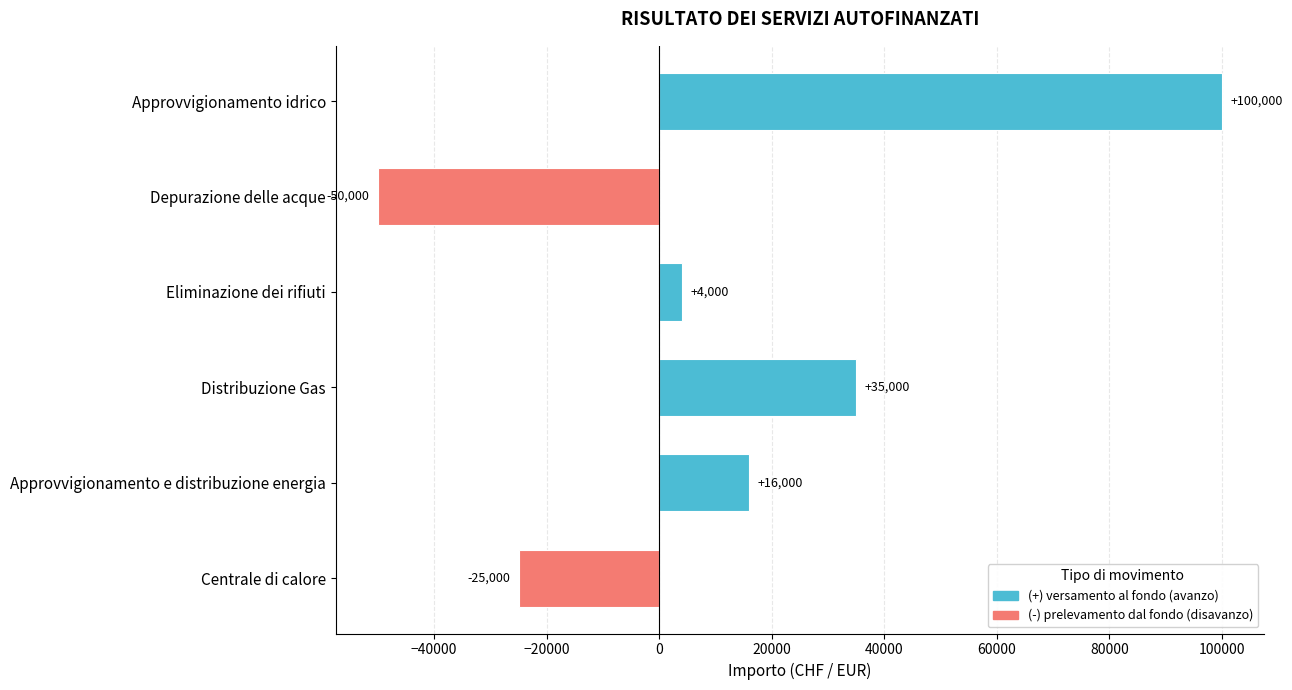

True or false: the data shows 7387 at Approvvigionamento e distribuzione energia.

False